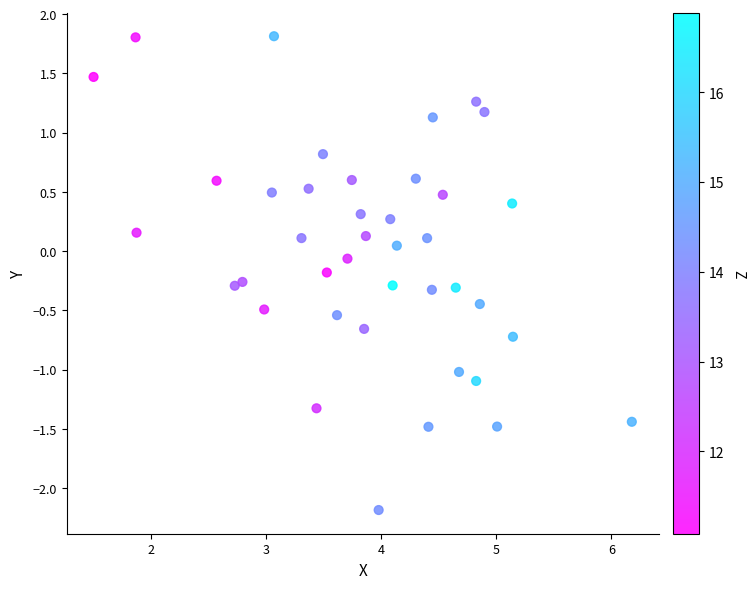

What is the range of X values (max minus min)?

4.7